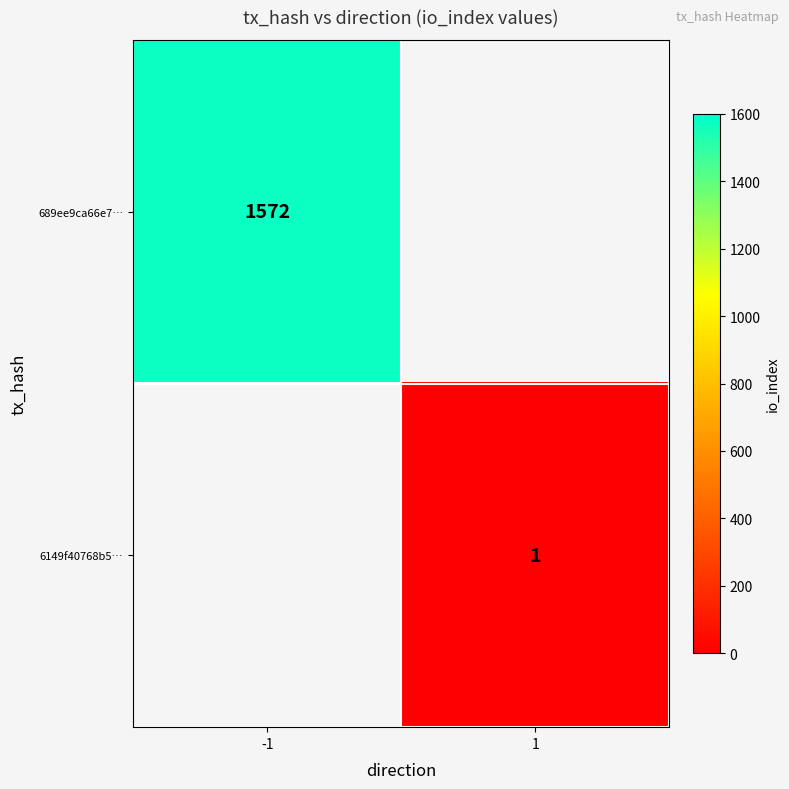

True or false: 6149f40768b5… has a value of 1 at 1.

True